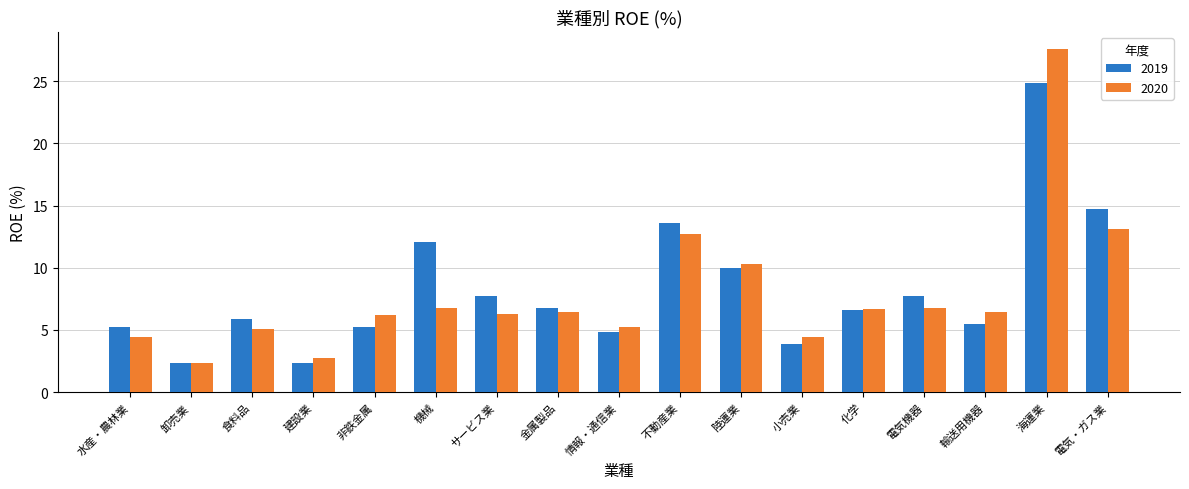

What is the approximate value of 2020 at 化学?

6.7